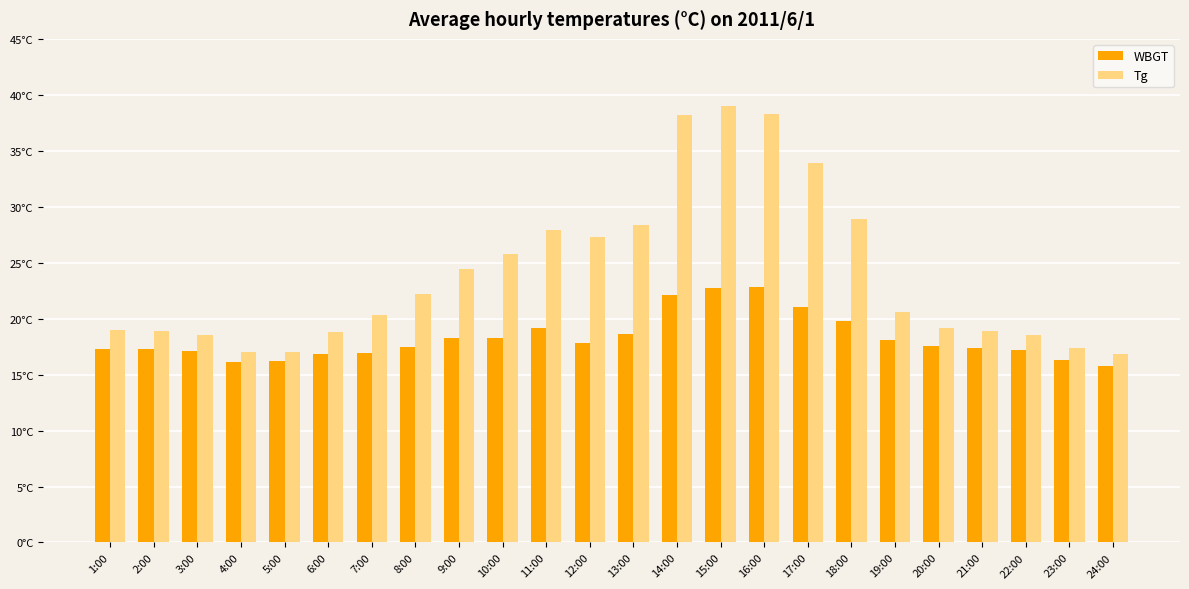

What is the difference between the second highest and second lowest values in the Tg series?

21.3